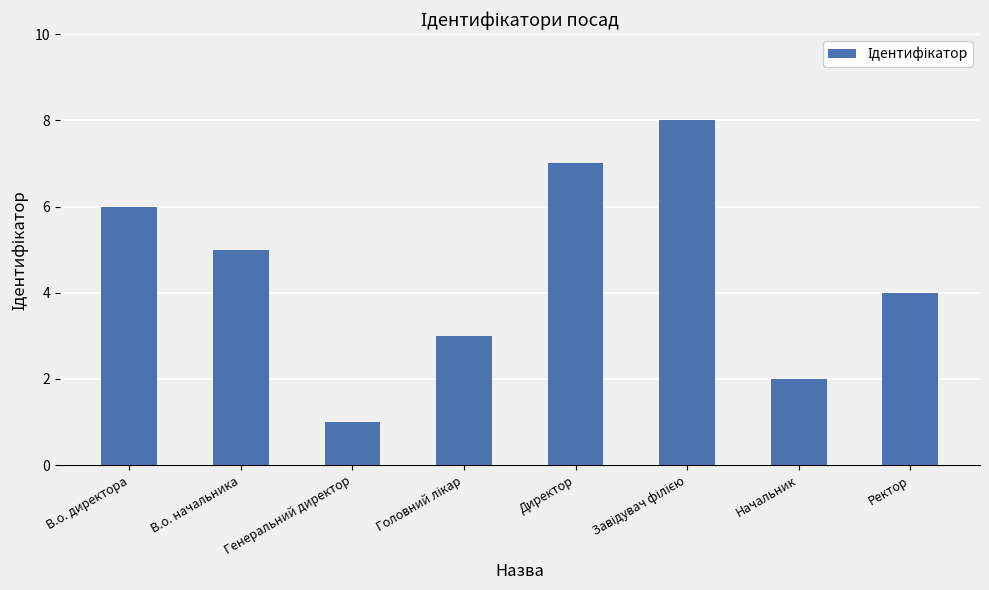

What is the value of the 2nd bar from the left?

5